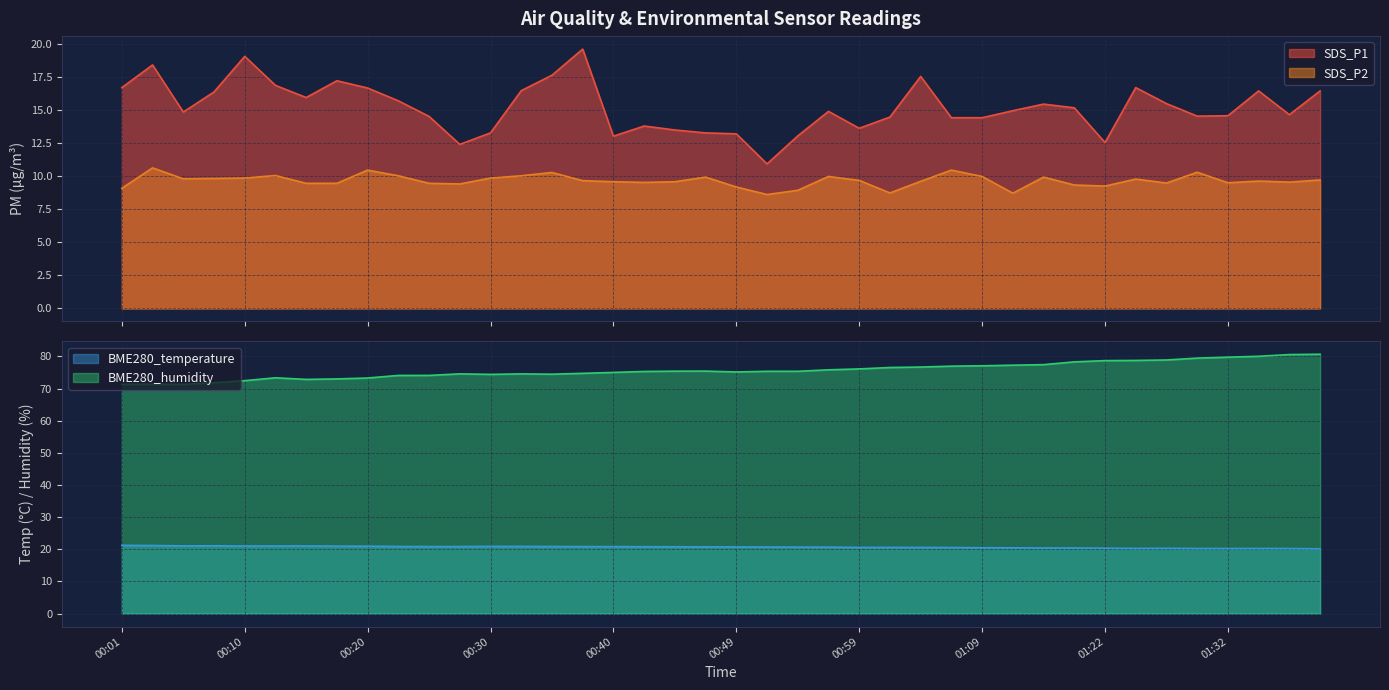

What is the label of the 14th point from the right?

01:04